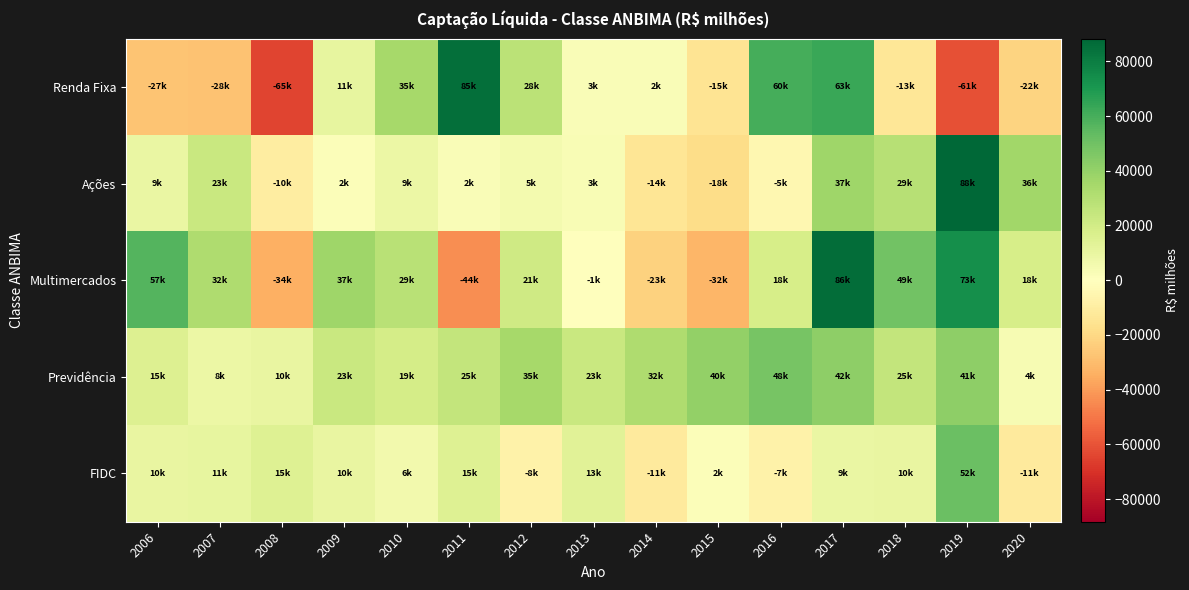

What is the spread (max minus min) of values at 2017?

76808.1